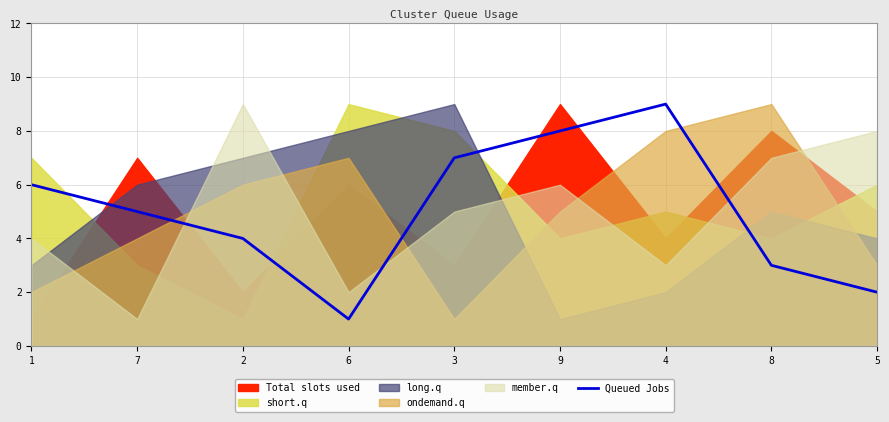

What position from the left is 4?

7